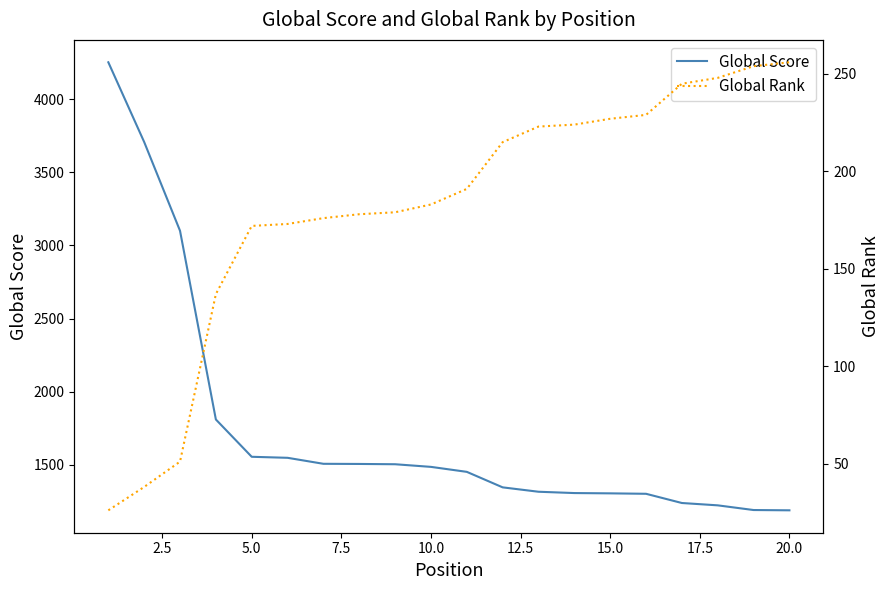

Rank the series by their maximum value, from lowest to highest.

Global Rank, Global Score